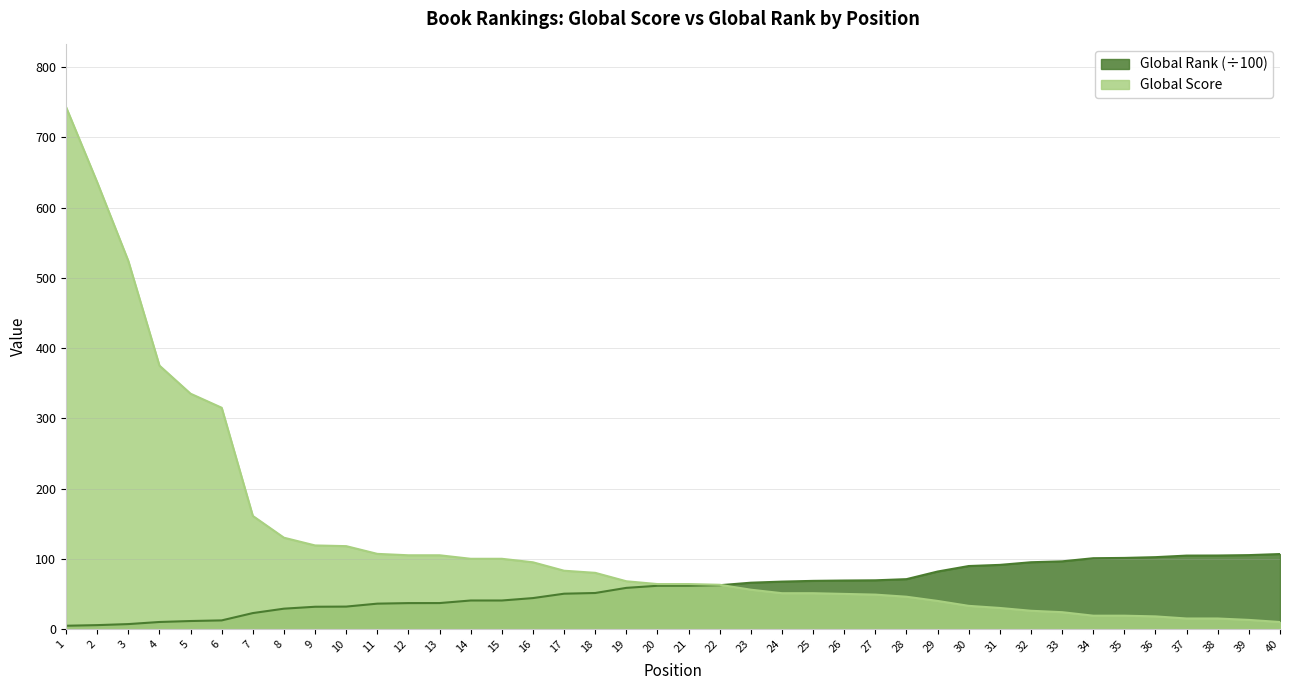

Which series changed the most between 18 and 35?

Global Score